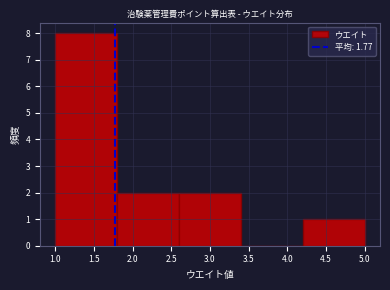

Reading left to right, transcribe this chart: for each bar, give the range it covers on the x-axis and its height. The values are not printed on the chart, so give them approximately, as read against the axis.

1.0 to 1.8: 8
1.8 to 2.6: 2
2.6 to 3.4: 2
3.4 to 4.2: 0
4.2 to 5.0: 1